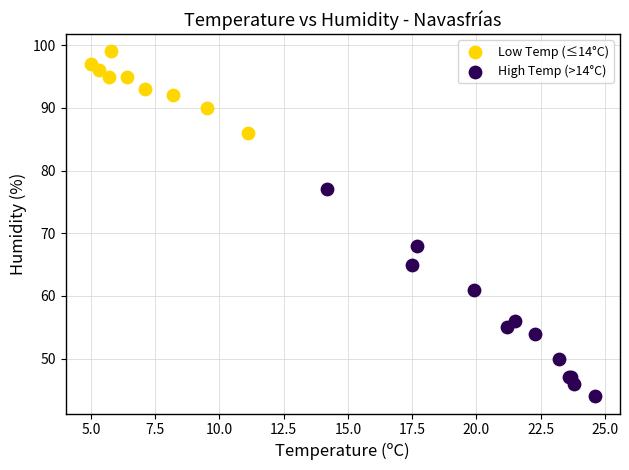

Which series contains the highest Y value?

Low Temp (≤14°C)